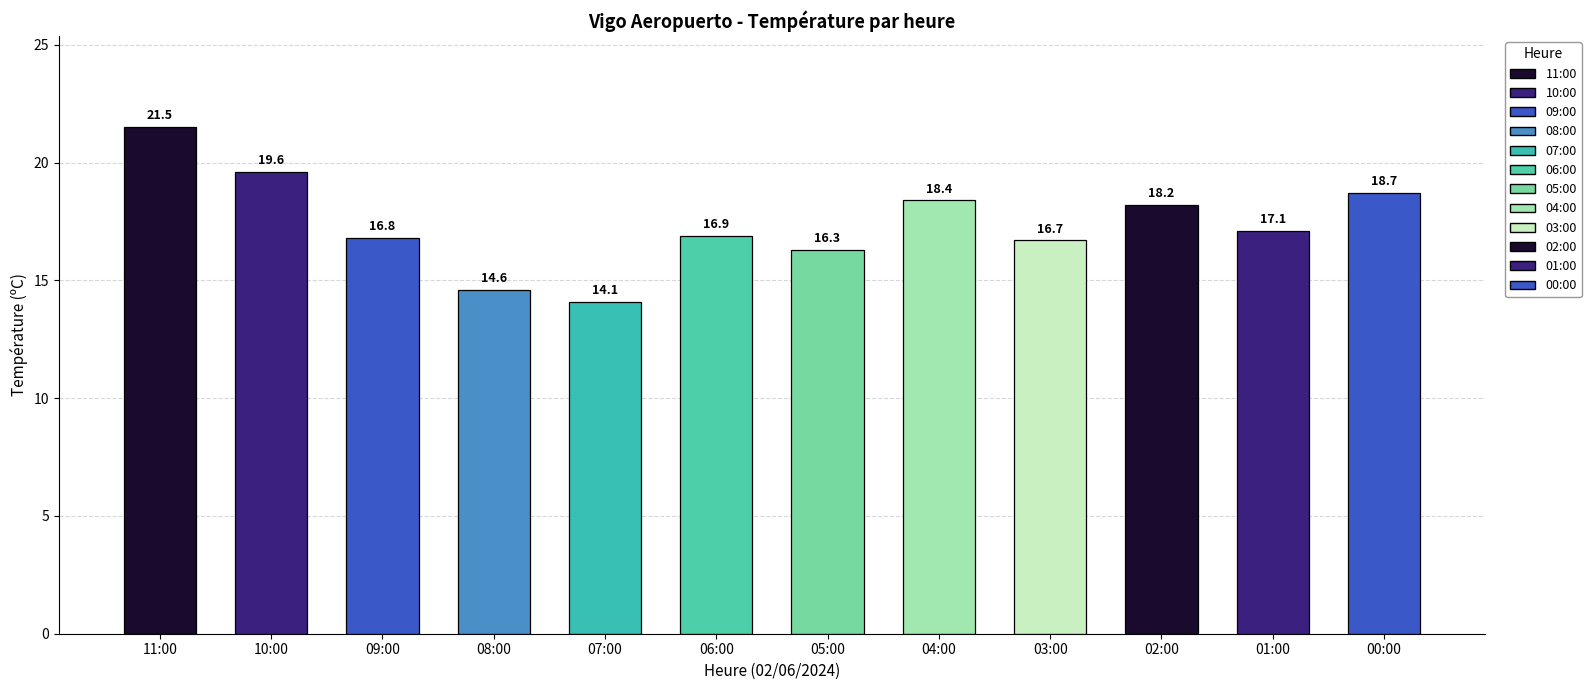

At which category does the chart reach its peak across all series?

11:00